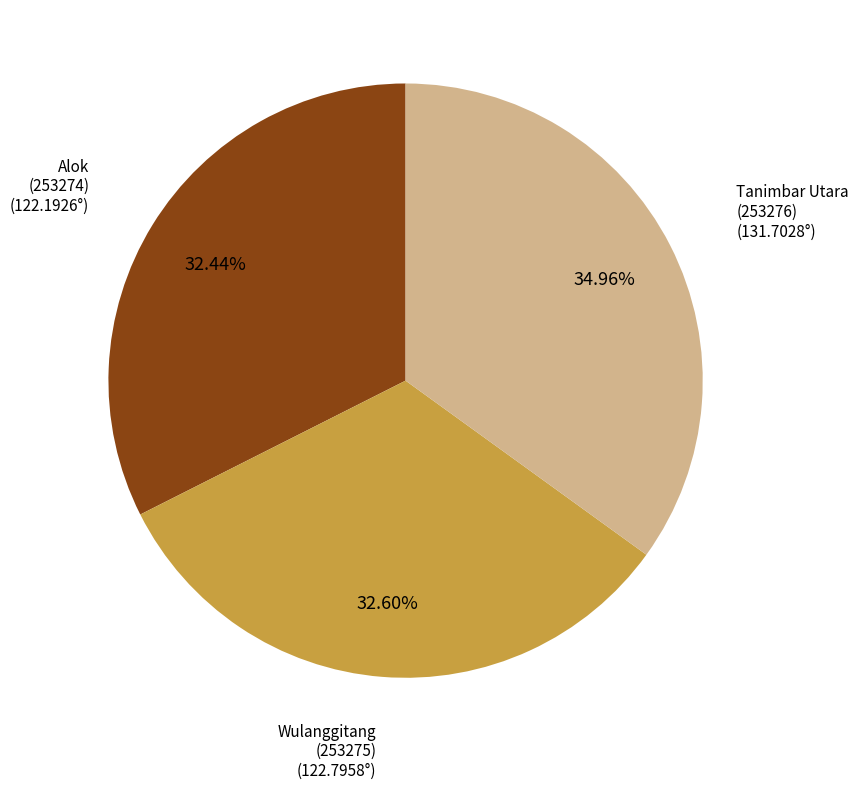

Count the number of slices in the pie.

3